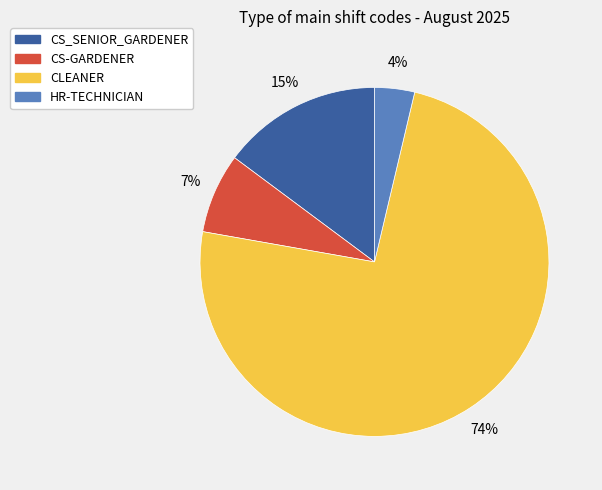

How many segments does this pie chart have?

4